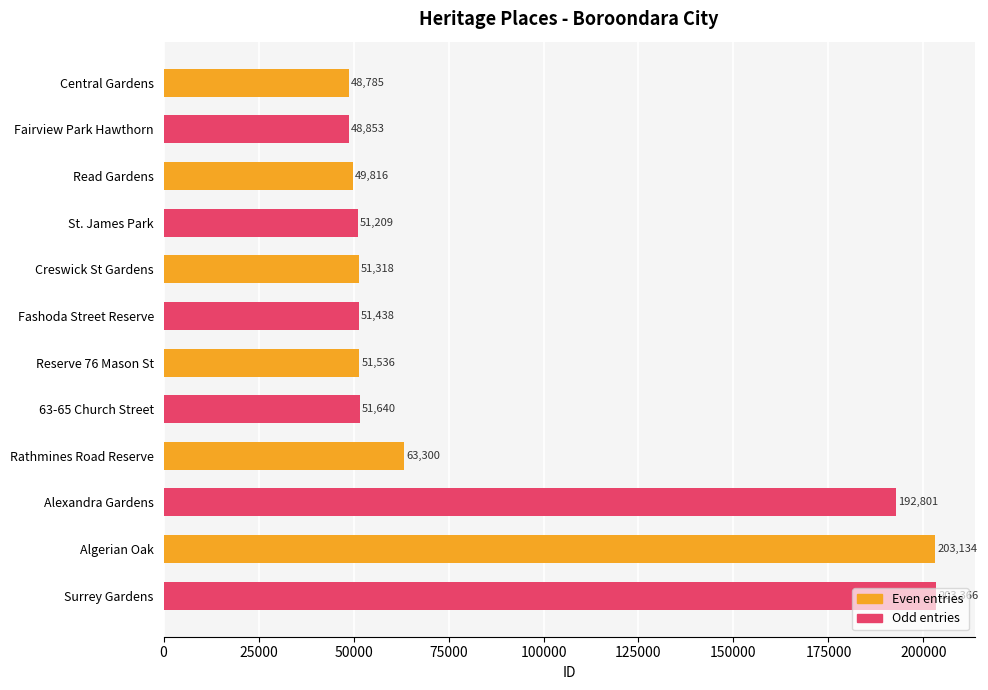

What is the difference between the maximum and minimum values in the Even entries series?

154349